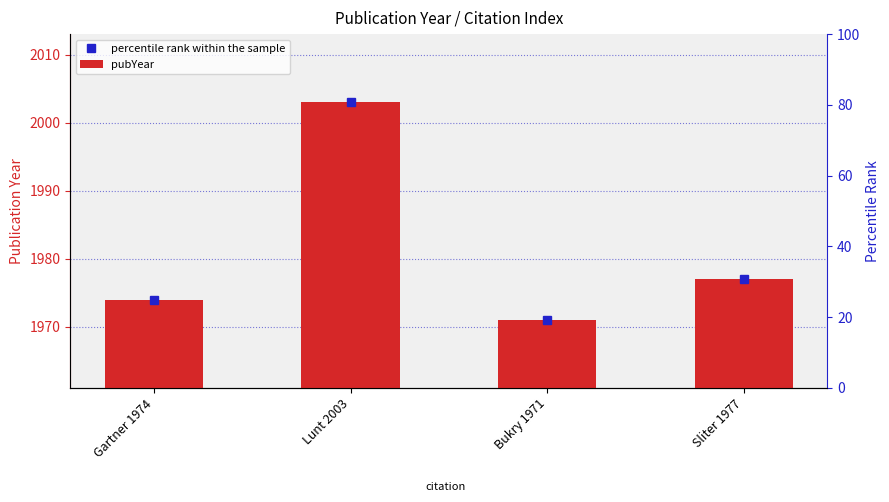

What is the sum of all values?

7925